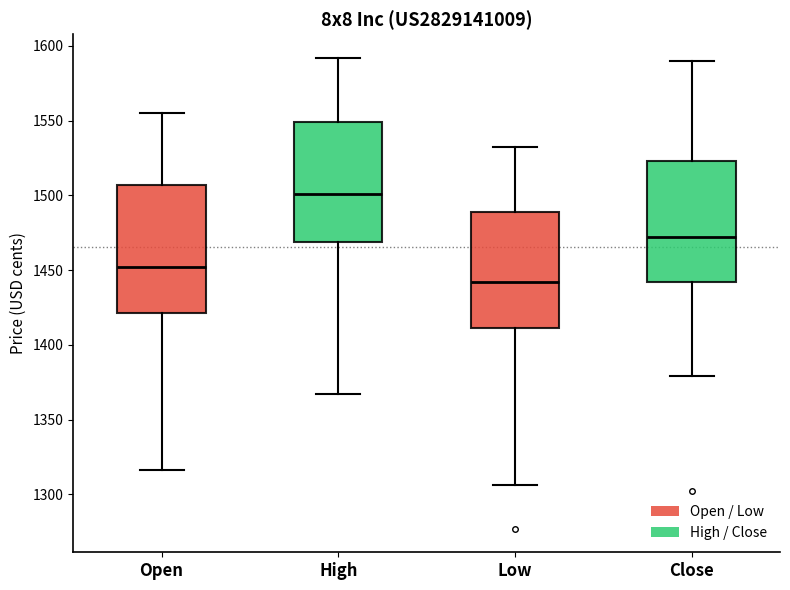

Reading left to right, transcribe this box plot: for each box, give where its median line is, the range the box spans, and where its two whiskers end, as read against the y-axis. The values are not printed on the chart, so give them approximately, as read against the axis.

Open: median 1450, box 1420 to 1505, whiskers 1315 to 1555
High: median 1500, box 1470 to 1550, whiskers 1365 to 1590
Low: median 1440, box 1410 to 1490, whiskers 1305 to 1530
Close: median 1470, box 1440 to 1525, whiskers 1380 to 1590